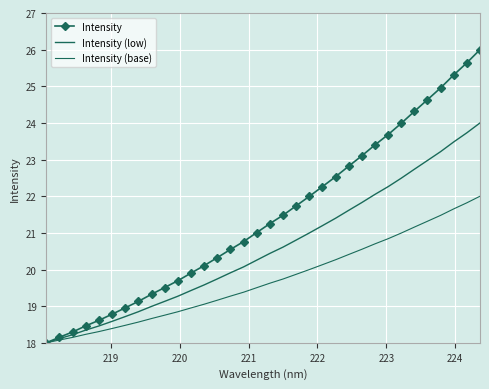

True or false: Intensity (base) has more than 2 interior local peaks.

False